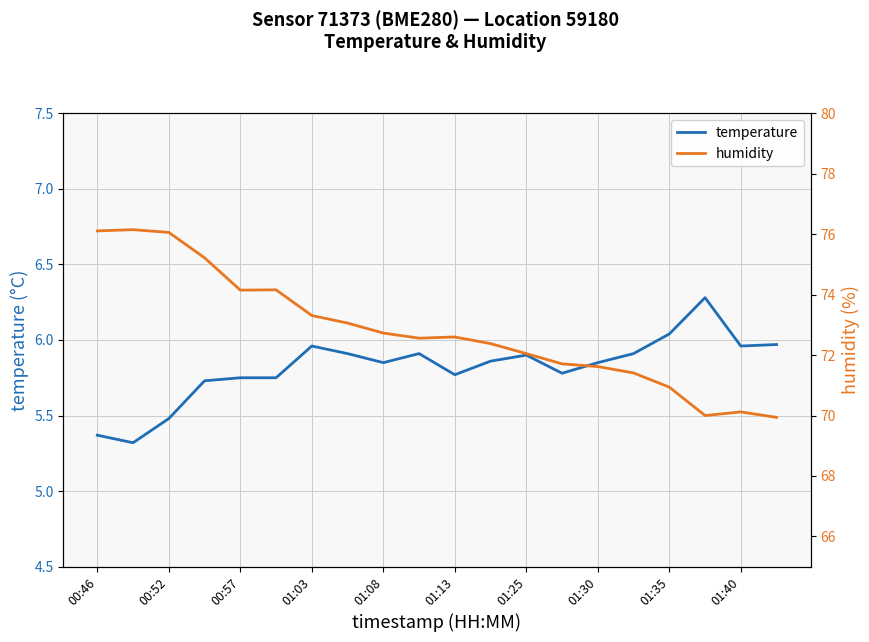

What is the difference between the second highest and minimum values in the temperature series?

0.7